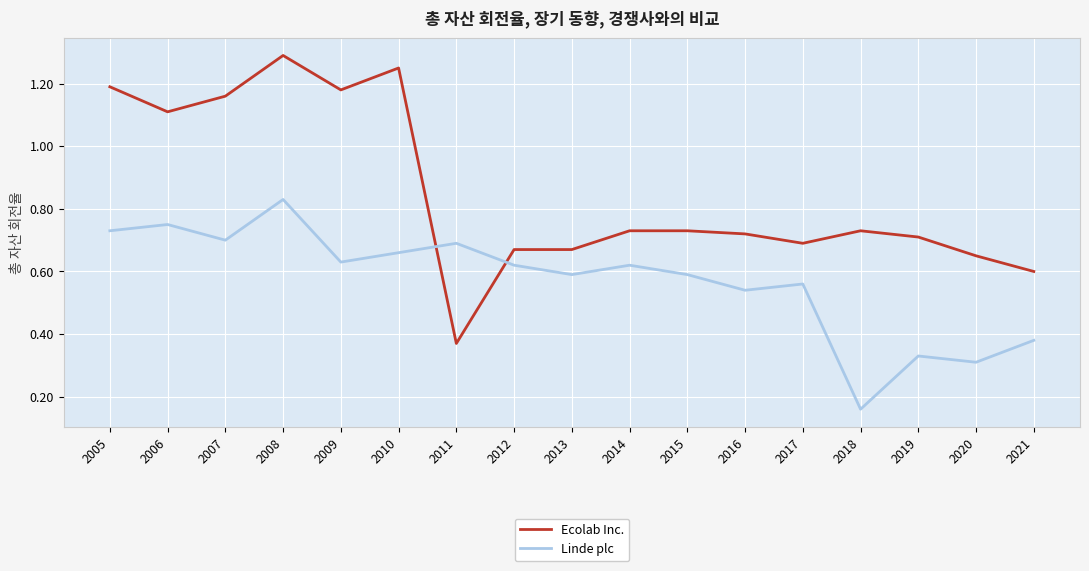

The Ecolab Inc. series shows 1.4 at 2006. True or false?

False